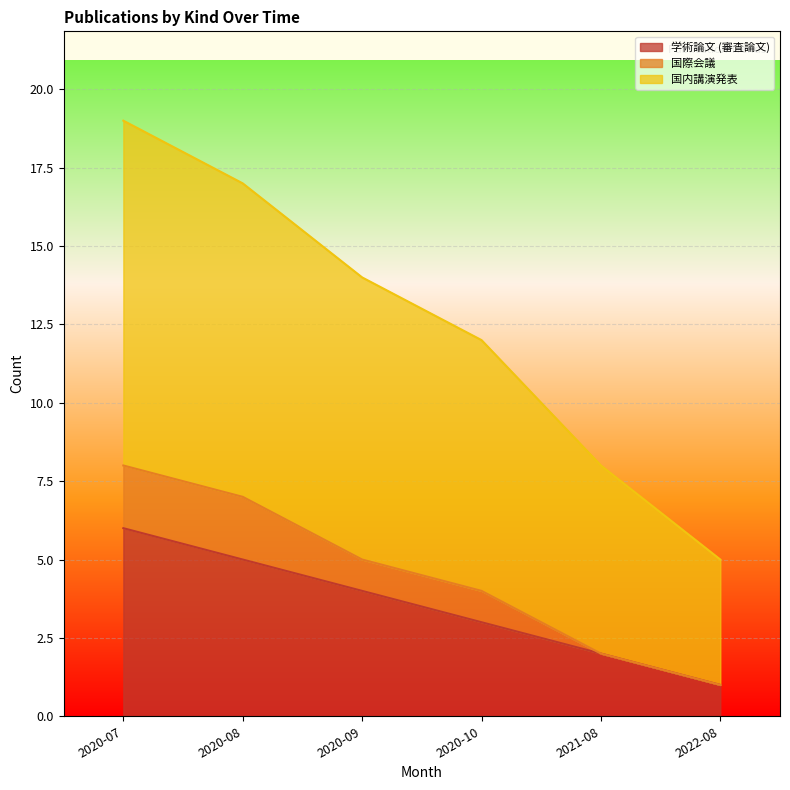

Rank the categories by 学術論文 (審査論文) value from lowest to highest.

2022-08, 2021-08, 2020-10, 2020-09, 2020-08, 2020-07